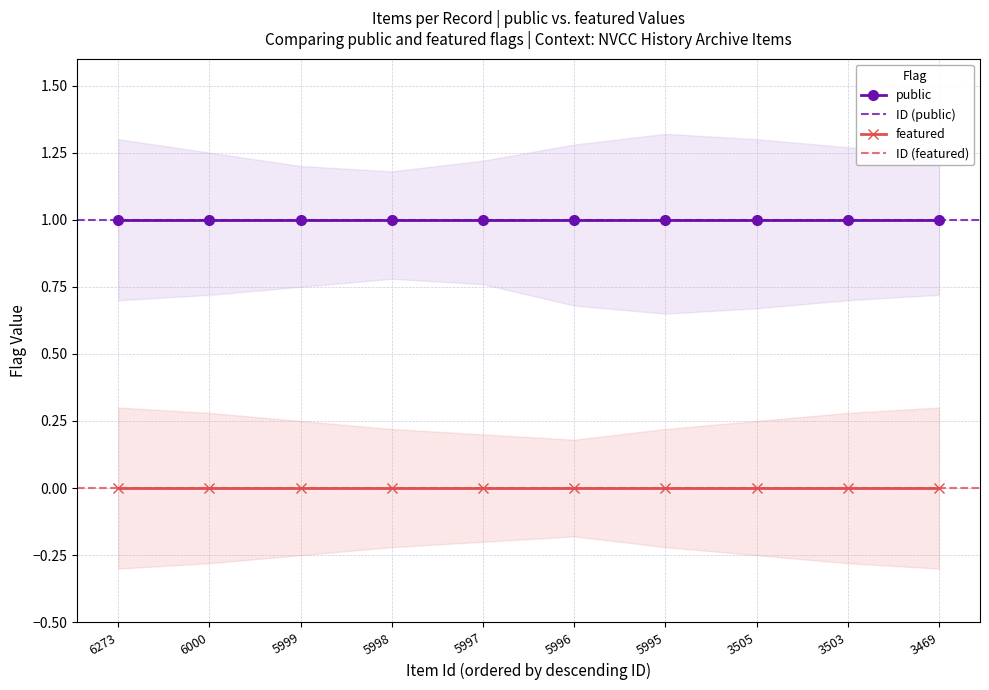

Which series has the largest total across all categories?

public